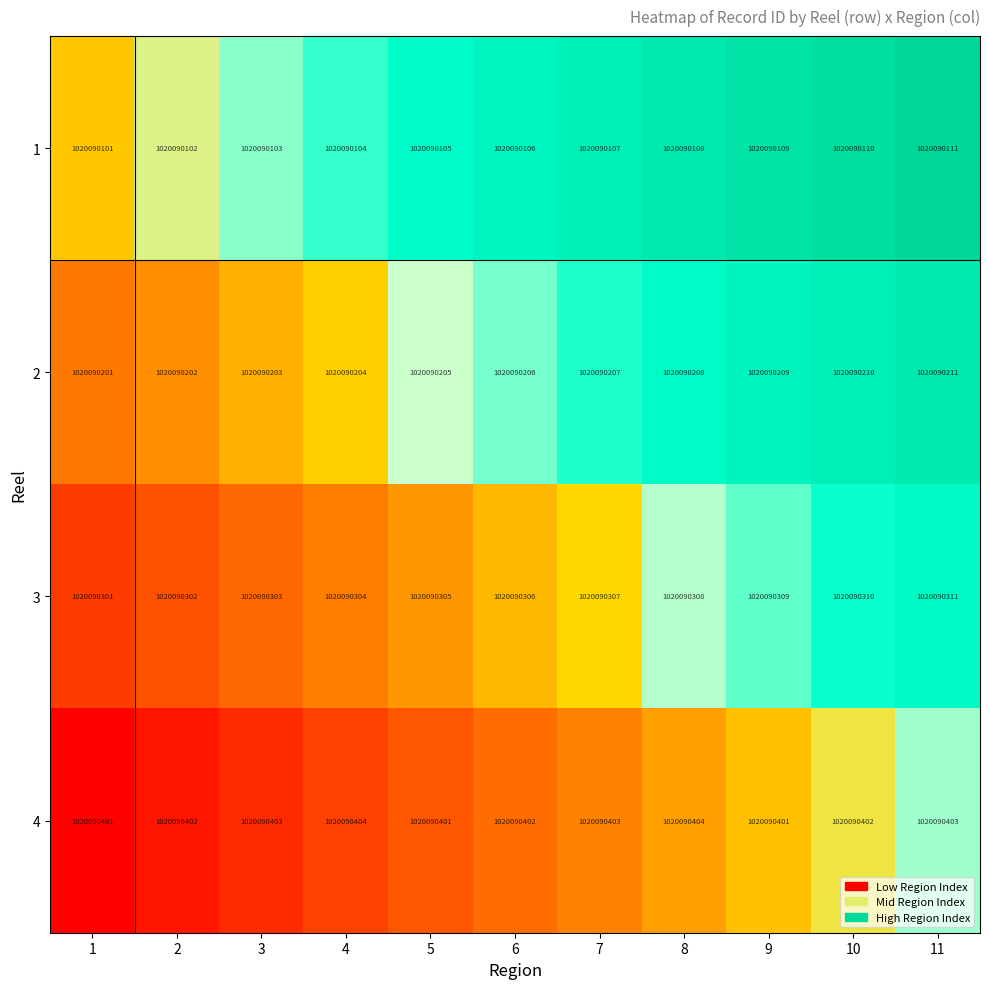

What is the difference between the maximum and minimum values in the 4 series?

10.0